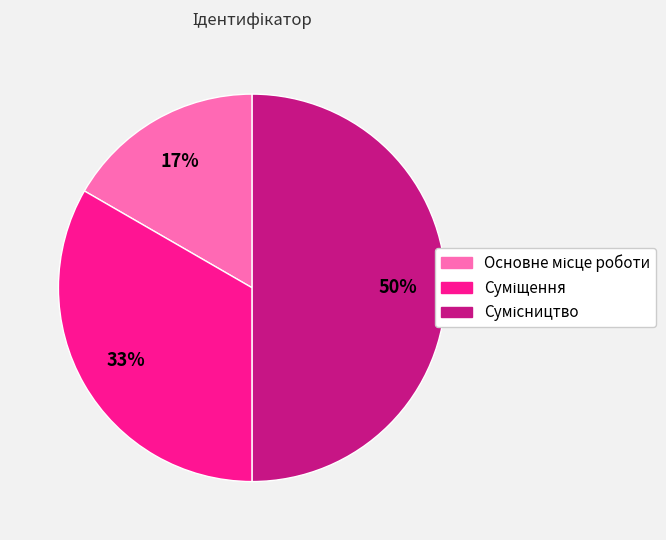

How many slices are in this pie chart?

3